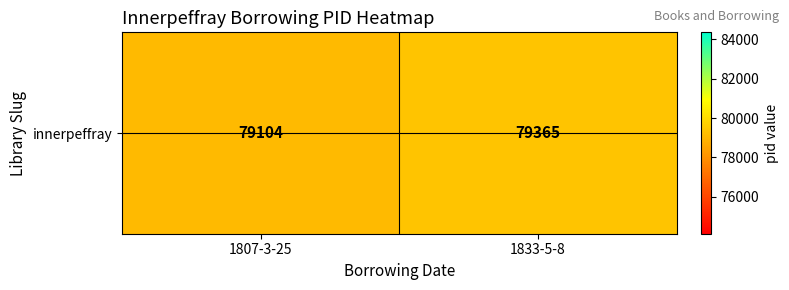

What is the sum of the values at 1807-3-25 and 1833-5-8?

158469